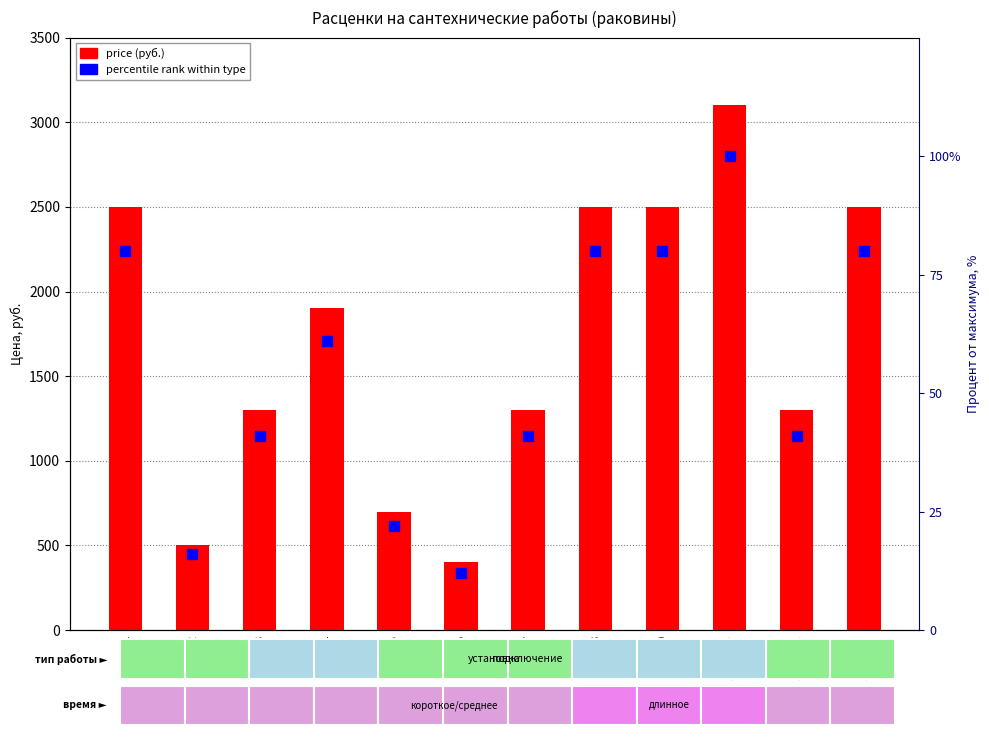

What is the value of the price bar at the 5th from the left?

700